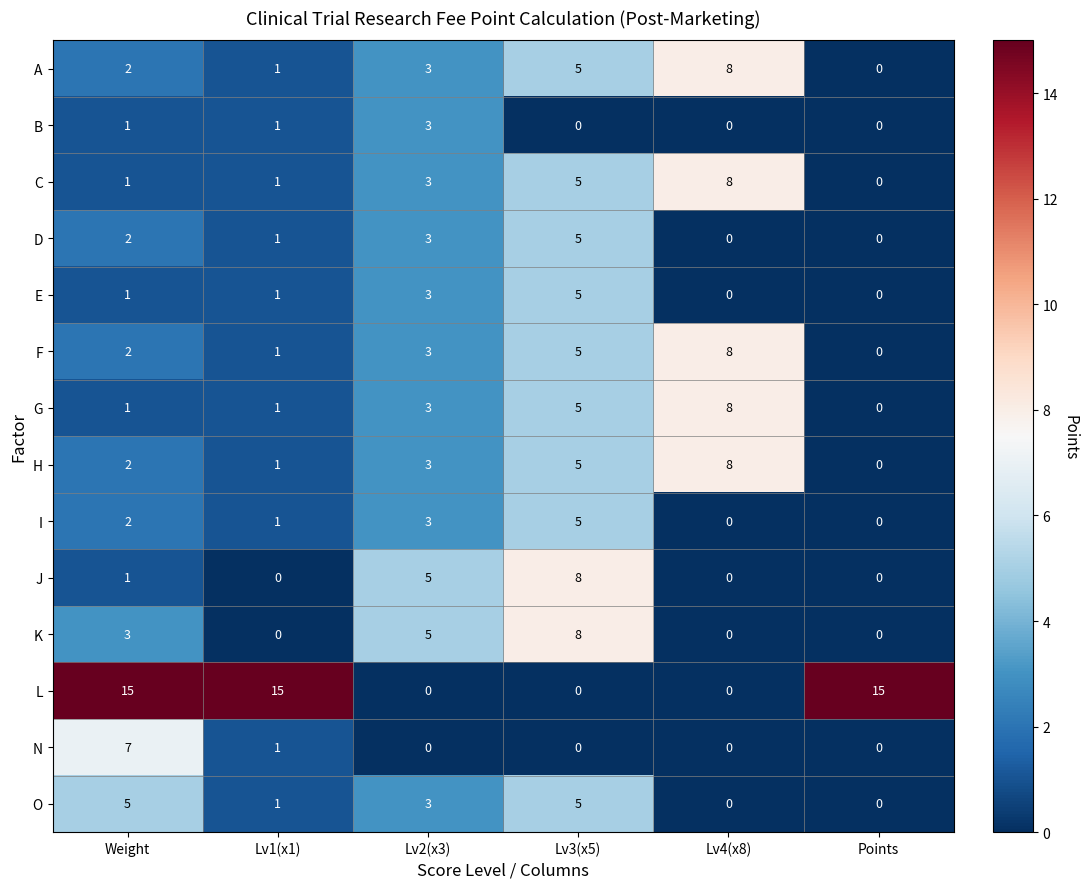

What is the difference between the highest and lowest values at Lv4(x8)?

8